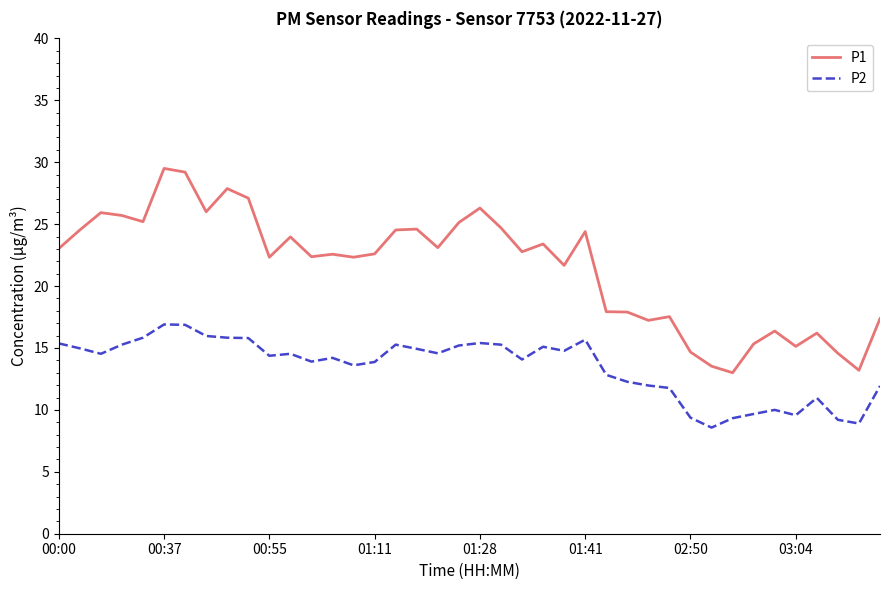

Which series has the largest total across all categories?

P1